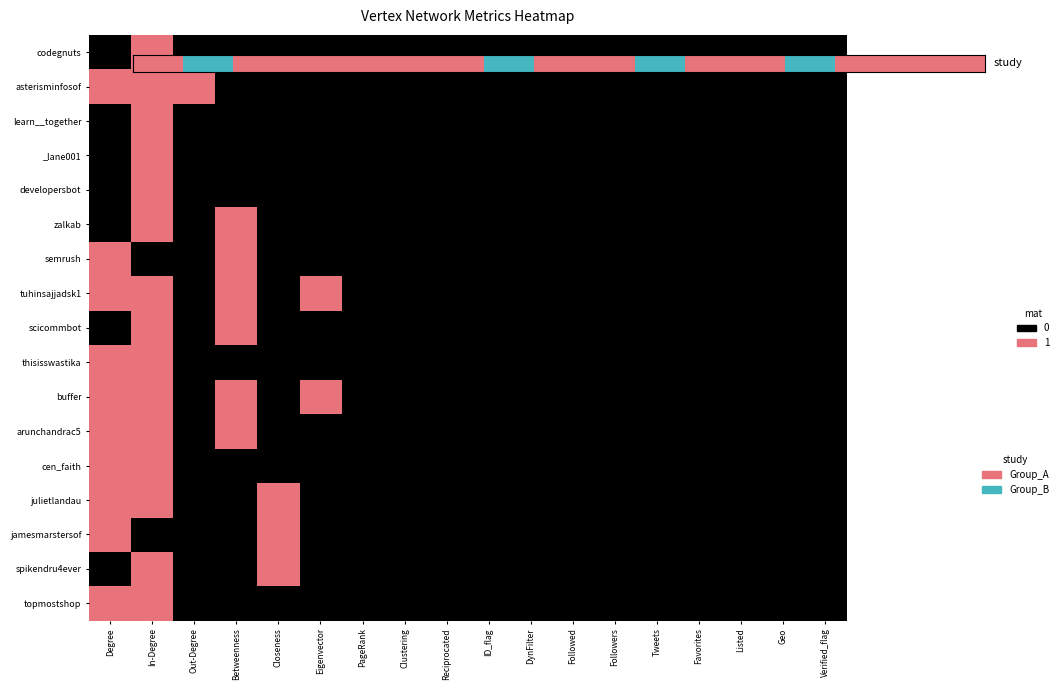

What is the difference between the maximum and minimum values in the thisisswastika series?

1